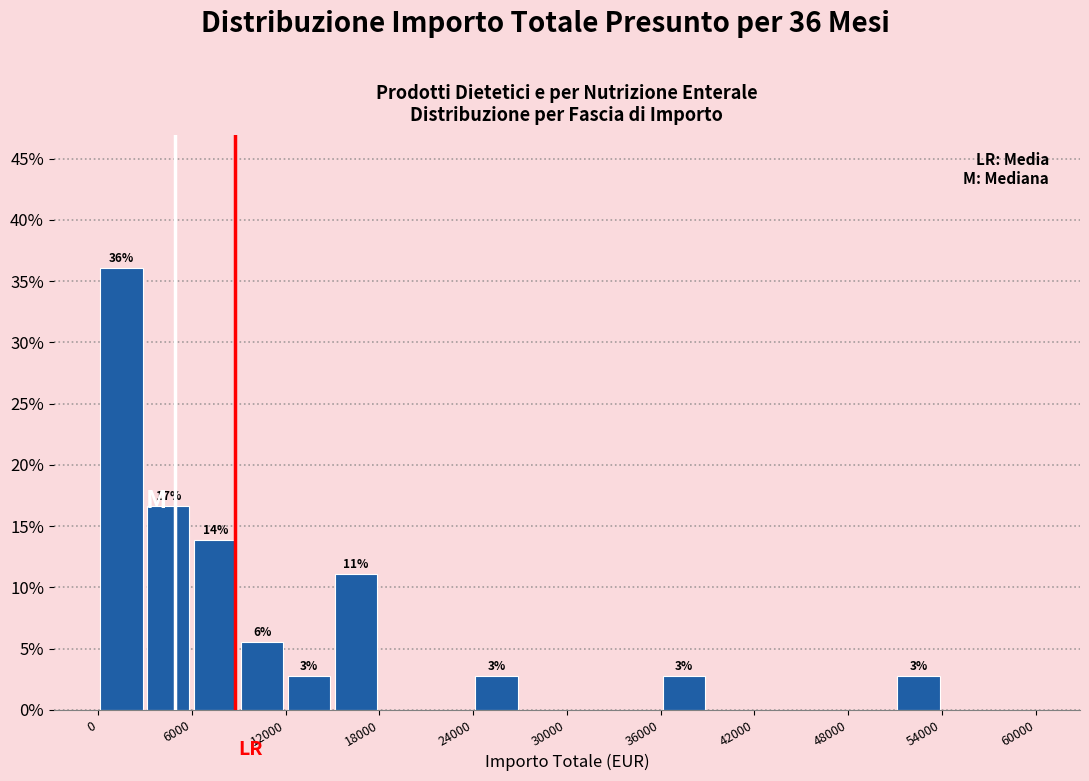

Read against the x-axis, roughly where is the centre of the tallest bar?

2000